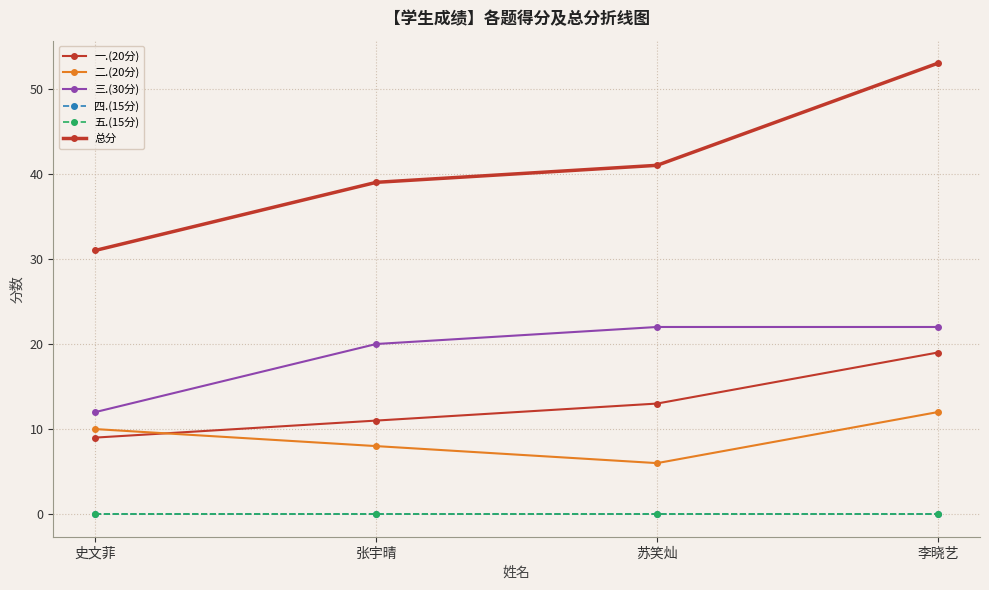

Is this an area chart (filled region under the line)?

No